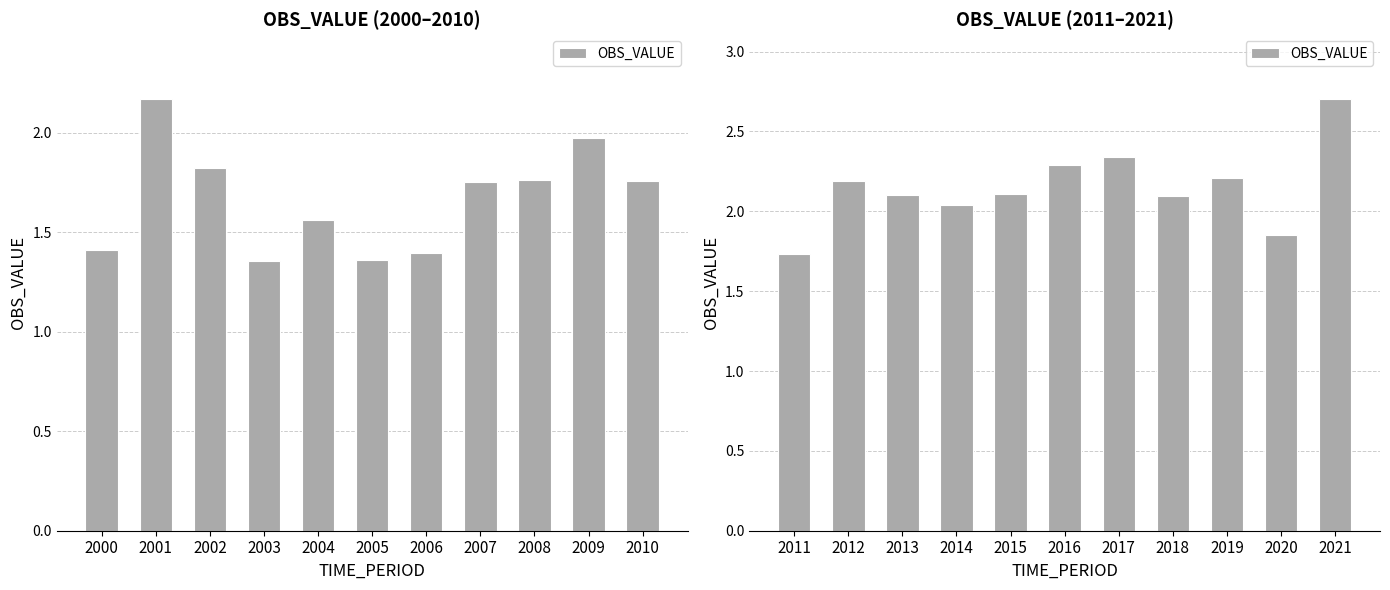

Is it true that the value at 2005 is 1.5?

False